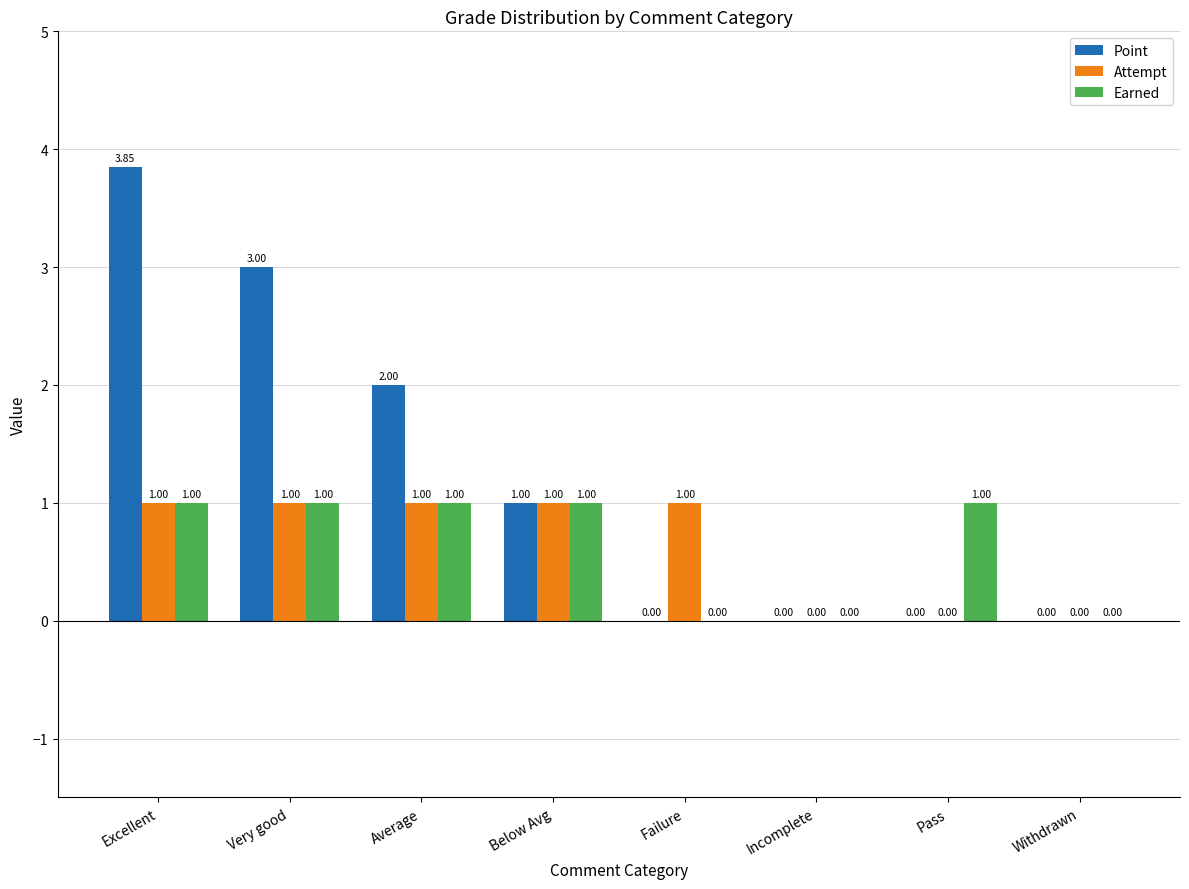

At which label does Point reach its peak?

Excellent